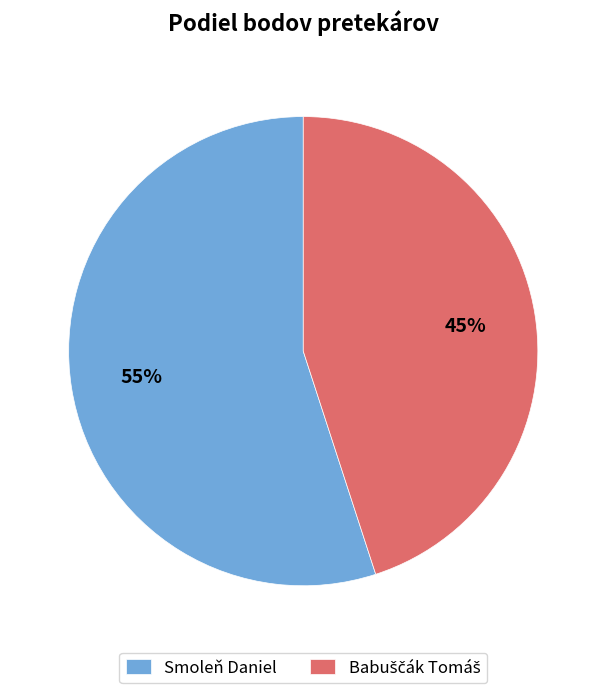

Which slice is the largest?

Smoleň Daniel